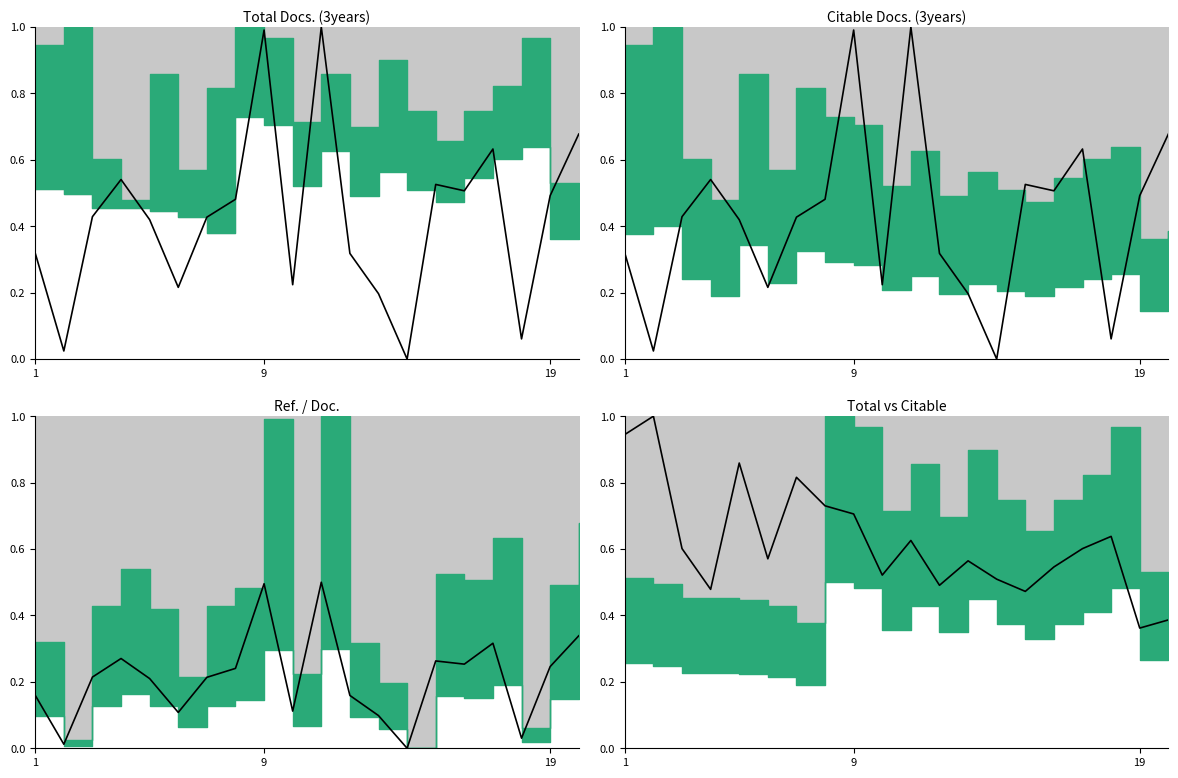

The value at 4 is 0.4. True or false?

False